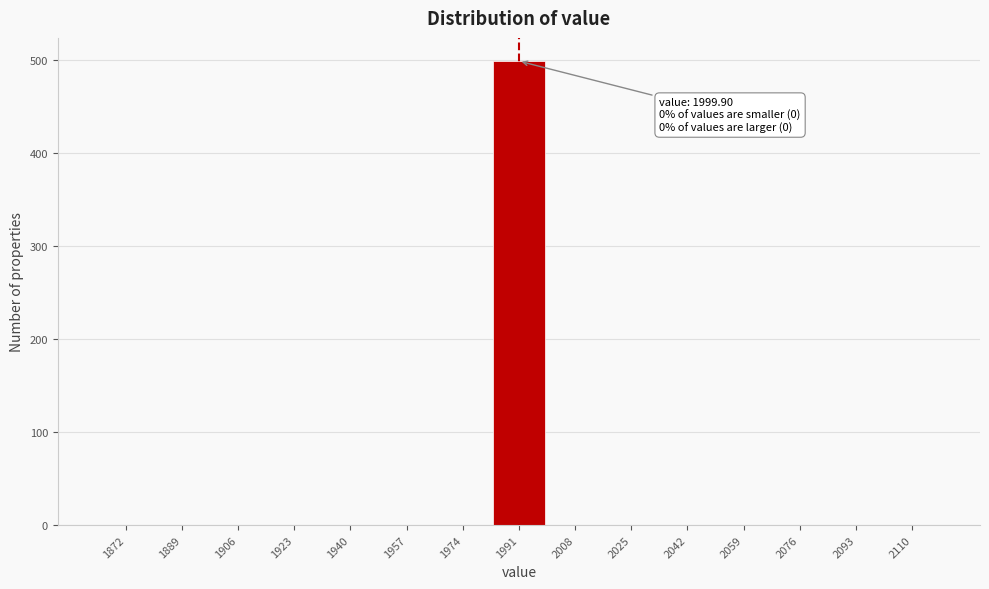

Reading right to left, extract all data points from this chart.

2110=0	2093=0	2076=0	2059=0	2042=0	2025=0	2008=0	1991=499	1974=0	1957=0	1940=0	1923=0	1906=0	1889=0	1872=0